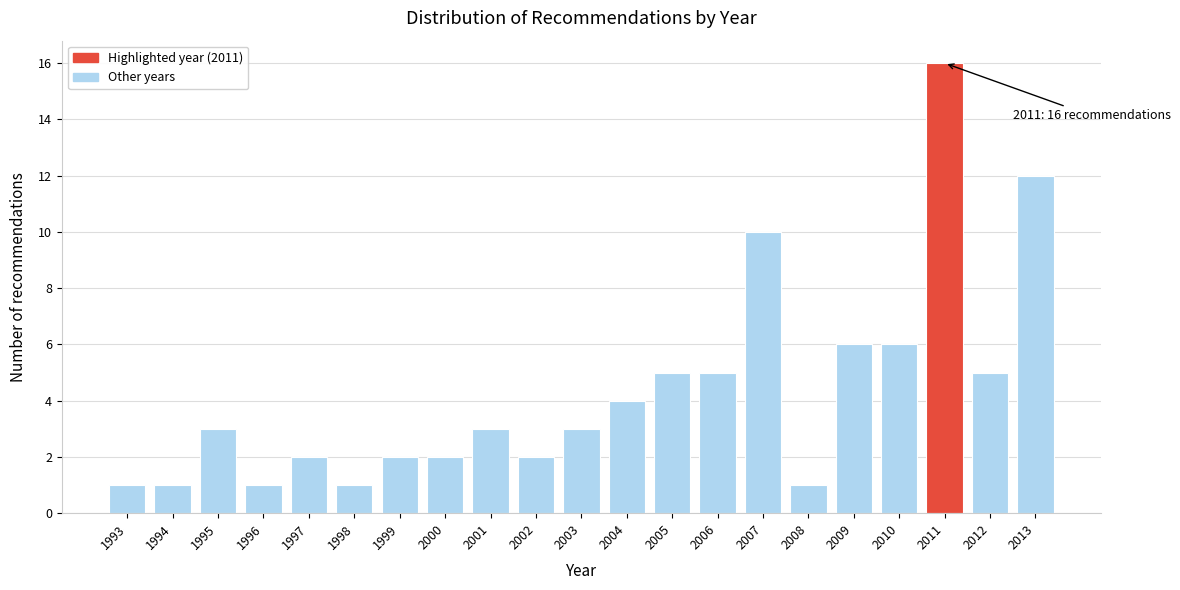

Reading right to left, transcribe all the data shown in this chart.

2013=12	2012=5	2011=16	2010=6	2009=6	2008=1	2007=10	2006=5	2005=5	2004=4	2003=3	2002=2	2001=3	2000=2	1999=2	1998=1	1997=2	1996=1	1995=3	1994=1	1993=1